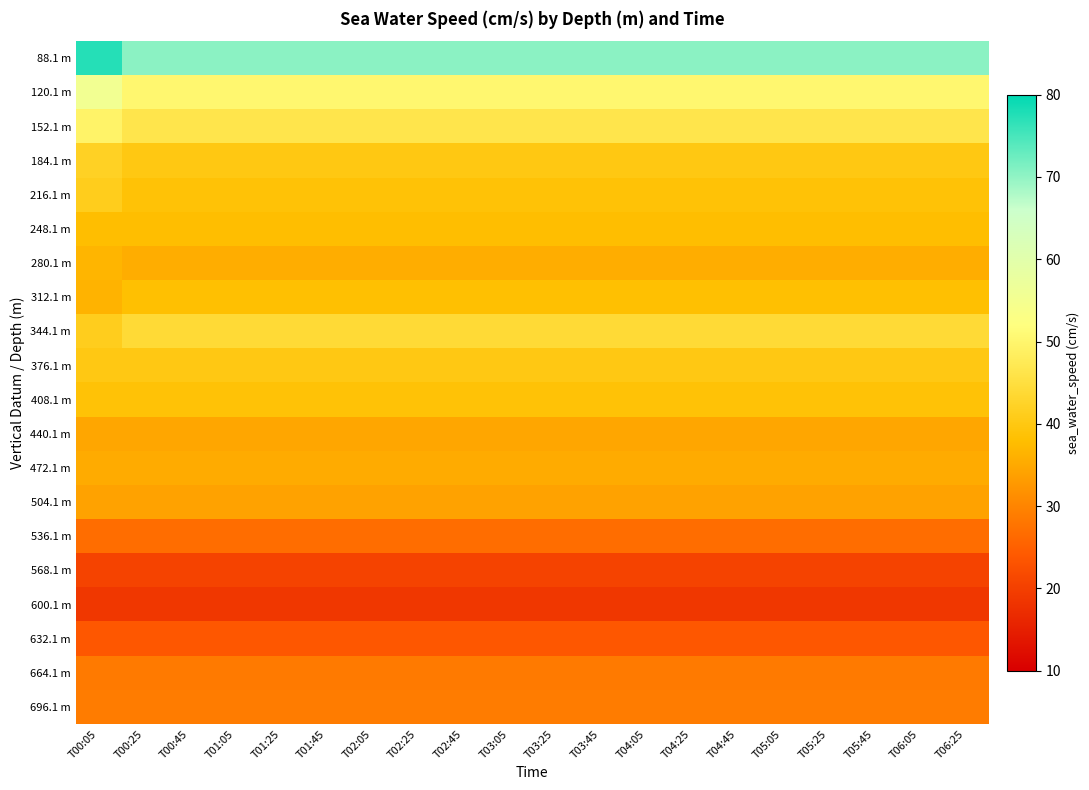

Reading left to right, list all the values displayed in this chart.

88.1 m: T00:05=77.4	T00:25=70.4	T00:45=70.4	T01:05=70.4	T01:25=70.4	T01:45=70.4	T02:05=70.4	T02:25=70.4	T02:45=70.4	T03:05=70.4	T03:25=70.4	T03:45=70.4	T04:05=70.4	T04:25=70.4	T04:45=70.4	T05:05=70.4	T05:25=70.4	T05:45=70.4	T06:05=70.4	T06:25=70.4
120.1 m: T00:05=55.5	T00:25=50.2	T00:45=50.2	T01:05=50.2	T01:25=50.2	T01:45=50.2	T02:05=50.2	T02:25=50.2	T02:45=50.2	T03:05=50.2	T03:25=50.2	T03:45=50.2	T04:05=50.2	T04:25=50.2	T04:45=50.2	T05:05=50.2	T05:25=50.2	T05:45=50.2	T06:05=50.2	T06:25=50.2
152.1 m: T00:05=49.5	T00:25=46.5	T00:45=46.5	T01:05=46.5	T01:25=46.5	T01:45=46.5	T02:05=46.5	T02:25=46.5	T02:45=46.5	T03:05=46.5	T03:25=46.5	T03:45=46.5	T04:05=46.5	T04:25=46.5	T04:45=46.5	T05:05=46.5	T05:25=46.5	T05:45=46.5	T06:05=46.5	T06:25=46.5
184.1 m: T00:05=42.1	T00:25=40.0	T00:45=40.0	T01:05=40.0	T01:25=40.0	T01:45=40.0	T02:05=40.0	T02:25=40.0	T02:45=40.0	T03:05=40.0	T03:25=40.0	T03:45=40.0	T04:05=40.0	T04:25=40.0	T04:45=40.0	T05:05=40.0	T05:25=40.0	T05:45=40.0	T06:05=40.0	T06:25=40.0
216.1 m: T00:05=41.1	T00:25=38.8	T00:45=38.8	T01:05=38.8	T01:25=38.8	T01:45=38.8	T02:05=38.8	T02:25=38.8	T02:45=38.8	T03:05=38.8	T03:25=38.8	T03:45=38.8	T04:05=38.8	T04:25=38.8	T04:45=38.8	T05:05=38.8	T05:25=38.8	T05:45=38.8	T06:05=38.8	T06:25=38.8
248.1 m: T00:05=37.9	T00:25=37.9	T00:45=37.9	T01:05=37.9	T01:25=37.9	T01:45=37.9	T02:05=37.9	T02:25=37.9	T02:45=37.9	T03:05=37.9	T03:25=37.9	T03:45=37.9	T04:05=37.9	T04:25=37.9	T04:45=37.9	T05:05=37.9	T05:25=37.9	T05:45=37.9	T06:05=37.9	T06:25=37.9
280.1 m: T00:05=36.7	T00:25=35.6	T00:45=35.6	T01:05=35.6	T01:25=35.6	T01:45=35.6	T02:05=35.6	T02:25=35.6	T02:45=35.6	T03:05=35.6	T03:25=35.6	T03:45=35.6	T04:05=35.6	T04:25=35.6	T04:45=35.6	T05:05=35.6	T05:25=35.6	T05:45=35.6	T06:05=35.6	T06:25=35.6
312.1 m: T00:05=36.5	T00:25=38.3	T00:45=38.3	T01:05=38.3	T01:25=38.3	T01:45=38.3	T02:05=38.3	T02:25=38.3	T02:45=38.3	T03:05=38.3	T03:25=38.3	T03:45=38.3	T04:05=38.3	T04:25=38.3	T04:45=38.3	T05:05=38.3	T05:25=38.3	T05:45=38.3	T06:05=38.3	T06:25=38.3
344.1 m: T00:05=41.2	T00:25=44.0	T00:45=44.0	T01:05=44.0	T01:25=44.0	T01:45=44.0	T02:05=44.0	T02:25=44.0	T02:45=44.0	T03:05=44.0	T03:25=44.0	T03:45=44.0	T04:05=44.0	T04:25=44.0	T04:45=44.0	T05:05=44.0	T05:25=44.0	T05:45=44.0	T06:05=44.0	T06:25=44.0
376.1 m: T00:05=40.2	T00:25=40.2	T00:45=40.2	T01:05=40.2	T01:25=40.2	T01:45=40.2	T02:05=40.2	T02:25=40.2	T02:45=40.2	T03:05=40.2	T03:25=40.2	T03:45=40.2	T04:05=40.2	T04:25=40.2	T04:45=40.2	T05:05=40.2	T05:25=40.2	T05:45=40.2	T06:05=40.2	T06:25=40.2
408.1 m: T00:05=38.8	T00:25=38.8	T00:45=38.8	T01:05=38.8	T01:25=38.8	T01:45=38.8	T02:05=38.8	T02:25=38.8	T02:45=38.8	T03:05=38.8	T03:25=38.8	T03:45=38.8	T04:05=38.8	T04:25=38.8	T04:45=38.8	T05:05=38.8	T05:25=38.8	T05:45=38.8	T06:05=38.8	T06:25=38.8
440.1 m: T00:05=34.7	T00:25=34.7	T00:45=34.7	T01:05=34.7	T01:25=34.7	T01:45=34.7	T02:05=34.7	T02:25=34.7	T02:45=34.7	T03:05=34.7	T03:25=34.7	T03:45=34.7	T04:05=34.7	T04:25=34.7	T04:45=34.7	T05:05=34.7	T05:25=34.7	T05:45=34.7	T06:05=34.7	T06:25=34.7
472.1 m: T00:05=35.3	T00:25=35.3	T00:45=35.3	T01:05=35.3	T01:25=35.3	T01:45=35.3	T02:05=35.3	T02:25=35.3	T02:45=35.3	T03:05=35.3	T03:25=35.3	T03:45=35.3	T04:05=35.3	T04:25=35.3	T04:45=35.3	T05:05=35.3	T05:25=35.3	T05:45=35.3	T06:05=35.3	T06:25=35.3
504.1 m: T00:05=34.1	T00:25=34.1	T00:45=34.1	T01:05=34.1	T01:25=34.1	T01:45=34.1	T02:05=34.1	T02:25=34.1	T02:45=34.1	T03:05=34.1	T03:25=34.1	T03:45=34.1	T04:05=34.1	T04:25=34.1	T04:45=34.1	T05:05=34.1	T05:25=34.1	T05:45=34.1	T06:05=34.1	T06:25=34.1
536.1 m: T00:05=26.7	T00:25=26.7	T00:45=26.7	T01:05=26.7	T01:25=26.7	T01:45=26.7	T02:05=26.7	T02:25=26.7	T02:45=26.7	T03:05=26.7	T03:25=26.7	T03:45=26.7	T04:05=26.7	T04:25=26.7	T04:45=26.7	T05:05=26.7	T05:25=26.7	T05:45=26.7	T06:05=26.7	T06:25=26.7
568.1 m: T00:05=20.6	T00:25=20.6	T00:45=20.6	T01:05=20.6	T01:25=20.6	T01:45=20.6	T02:05=20.6	T02:25=20.6	T02:45=20.6	T03:05=20.6	T03:25=20.6	T03:45=20.6	T04:05=20.6	T04:25=20.6	T04:45=20.6	T05:05=20.6	T05:25=20.6	T05:45=20.6	T06:05=20.6	T06:25=20.6
600.1 m: T00:05=18.7	T00:25=18.7	T00:45=18.7	T01:05=18.7	T01:25=18.7	T01:45=18.7	T02:05=18.7	T02:25=18.7	T02:45=18.7	T03:05=18.7	T03:25=18.7	T03:45=18.7	T04:05=18.7	T04:25=18.7	T04:45=18.7	T05:05=18.7	T05:25=18.7	T05:45=18.7	T06:05=18.7	T06:25=18.7
632.1 m: T00:05=23.7	T00:25=23.7	T00:45=23.7	T01:05=23.7	T01:25=23.7	T01:45=23.7	T02:05=23.7	T02:25=23.7	T02:45=23.7	T03:05=23.7	T03:25=23.7	T03:45=23.7	T04:05=23.7	T04:25=23.7	T04:45=23.7	T05:05=23.7	T05:25=23.7	T05:45=23.7	T06:05=23.7	T06:25=23.7
664.1 m: T00:05=28.7	T00:25=28.7	T00:45=28.7	T01:05=28.7	T01:25=28.7	T01:45=28.7	T02:05=28.7	T02:25=28.7	T02:45=28.7	T03:05=28.7	T03:25=28.7	T03:45=28.7	T04:05=28.7	T04:25=28.7	T04:45=28.7	T05:05=28.7	T05:25=28.7	T05:45=28.7	T06:05=28.7	T06:25=28.7
696.1 m: T00:05=29.0	T00:25=29.0	T00:45=29.0	T01:05=29.0	T01:25=29.0	T01:45=29.0	T02:05=29.0	T02:25=29.0	T02:45=29.0	T03:05=29.0	T03:25=29.0	T03:45=29.0	T04:05=29.0	T04:25=29.0	T04:45=29.0	T05:05=29.0	T05:25=29.0	T05:45=29.0	T06:05=29.0	T06:25=29.0